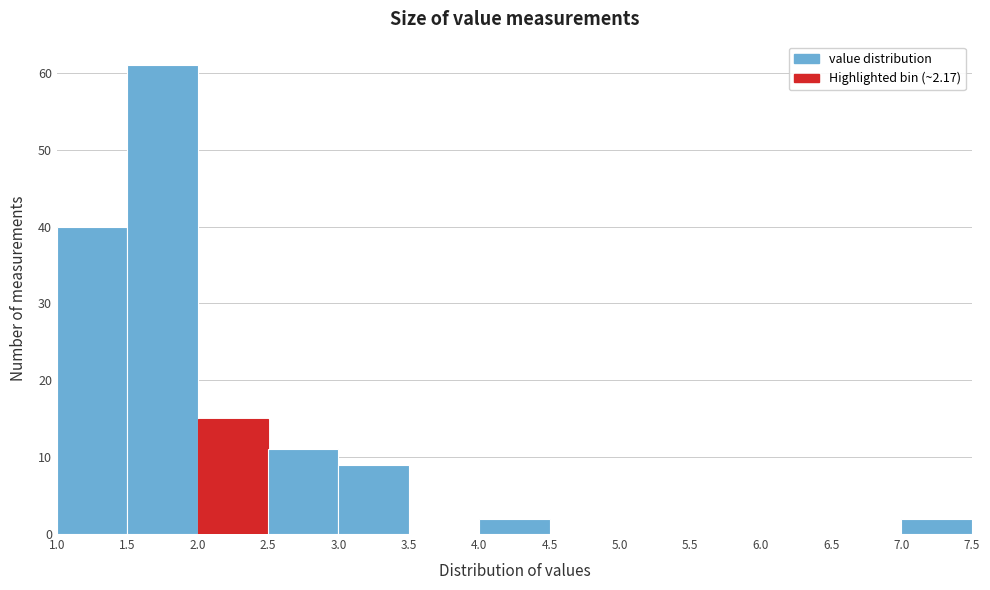

Reading left to right, transcribe this chart: for each bar, give the range it covers on the x-axis and its height. The values are not printed on the chart, so give them approximately, as read against the axis.

1.0 to 1.5: 40
1.5 to 2.0: 61
2.0 to 2.5: 15
2.5 to 3.0: 11
3.0 to 3.5: 9
3.5 to 4.0: 0
4.0 to 4.5: 2
4.5 to 5.0: 0
5.0 to 5.5: 0
5.5 to 6.0: 0
6.0 to 6.5: 0
6.5 to 7.0: 0
7.0 to 7.5: 2